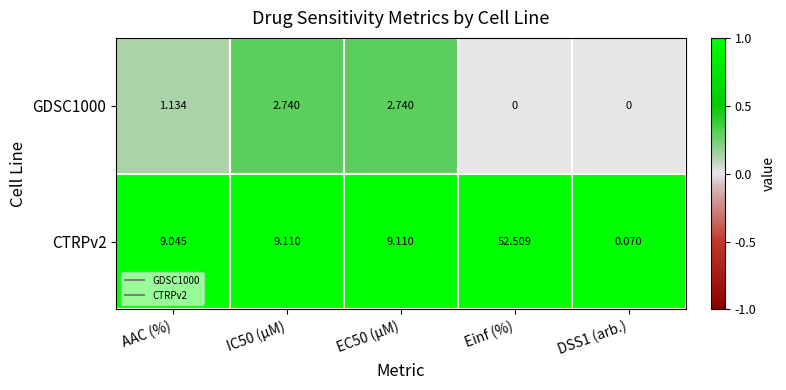

Where is GDSC1000 nearest to the value 1?

AAC (%)